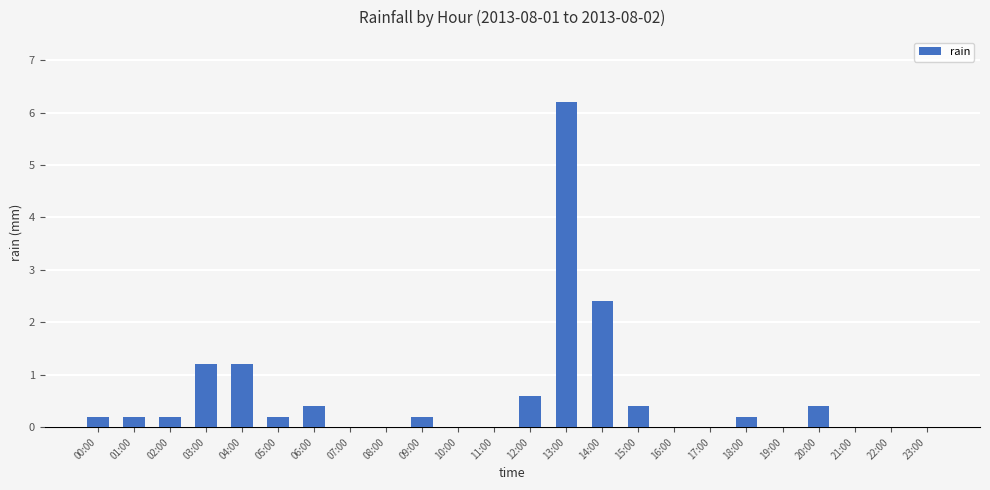

What is the greatest value displayed?

6.2